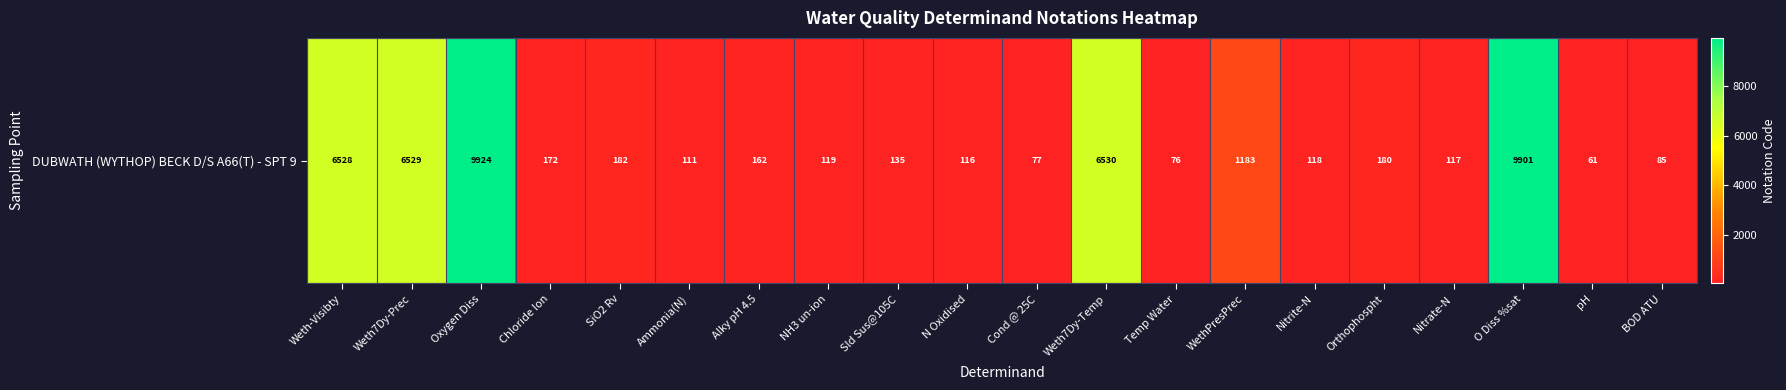

What is the greatest value displayed?

9924